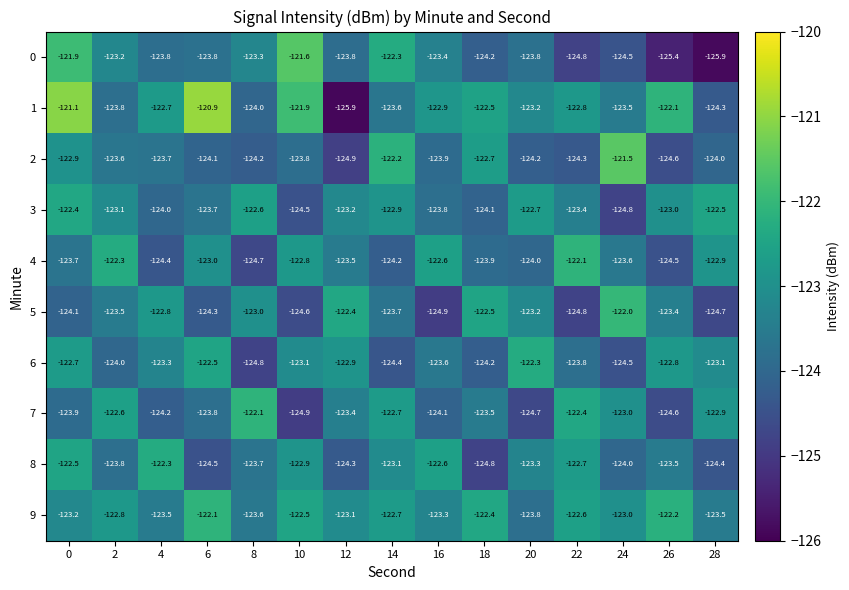

What is the total value across all series at 0?

-1228.4